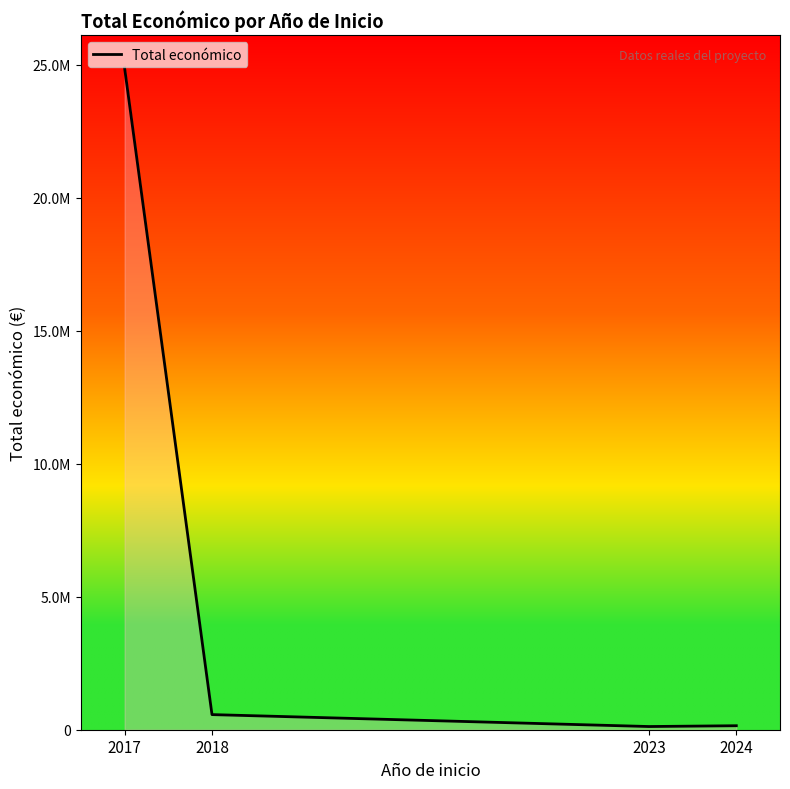

Does the chart display data point markers on the line(s)?

No